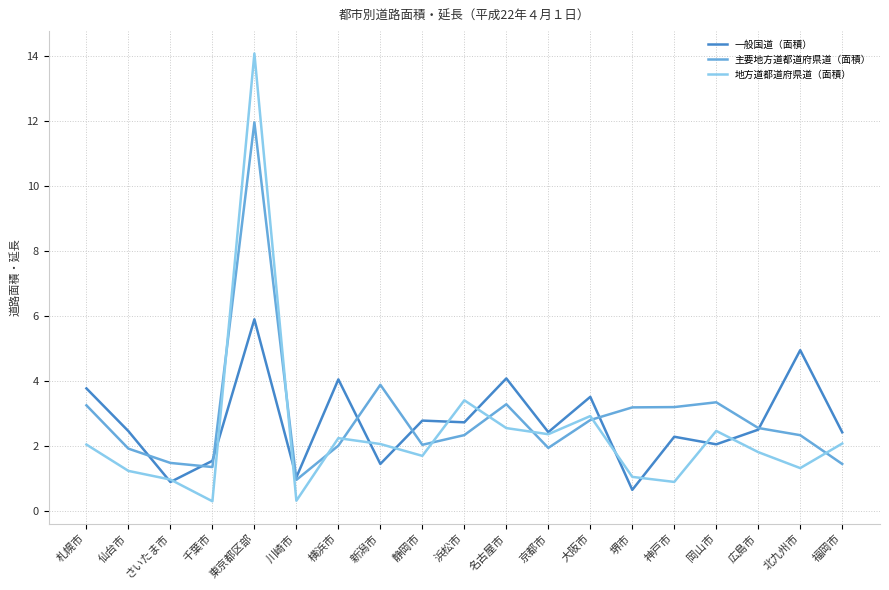

At which category is the sum across all series the highest?

東京都区部